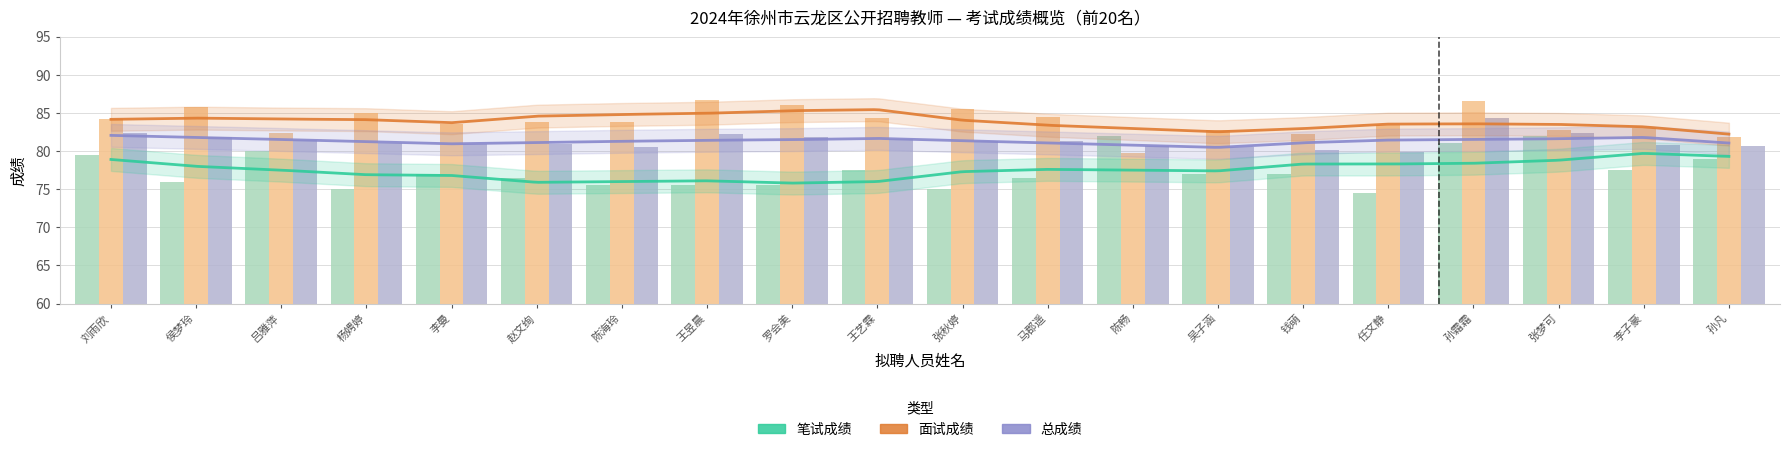

At which label does 面试成绩 first exceed 83?

刘雨欣